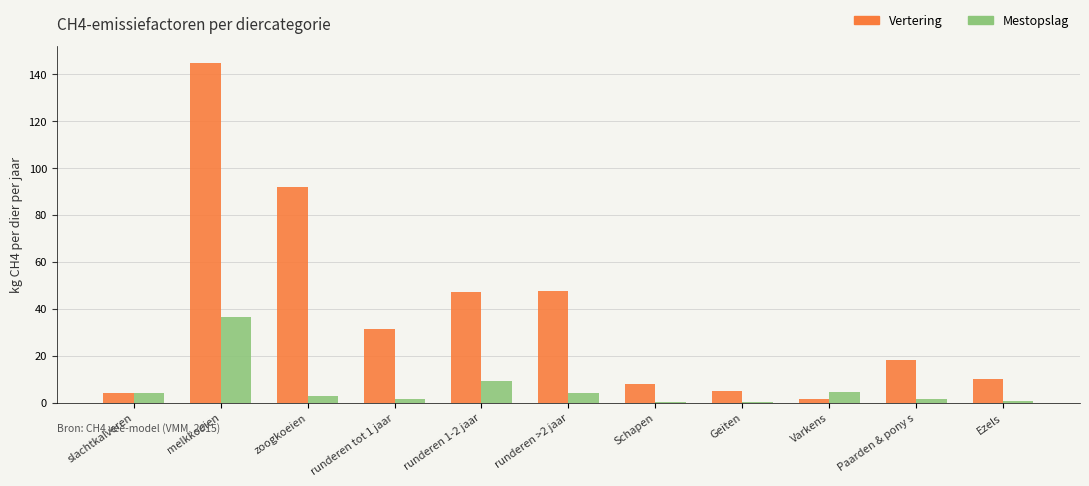

Between slachtkalveren and runderen tot 1 jaar, which series saw the biggest shift?

Vertering